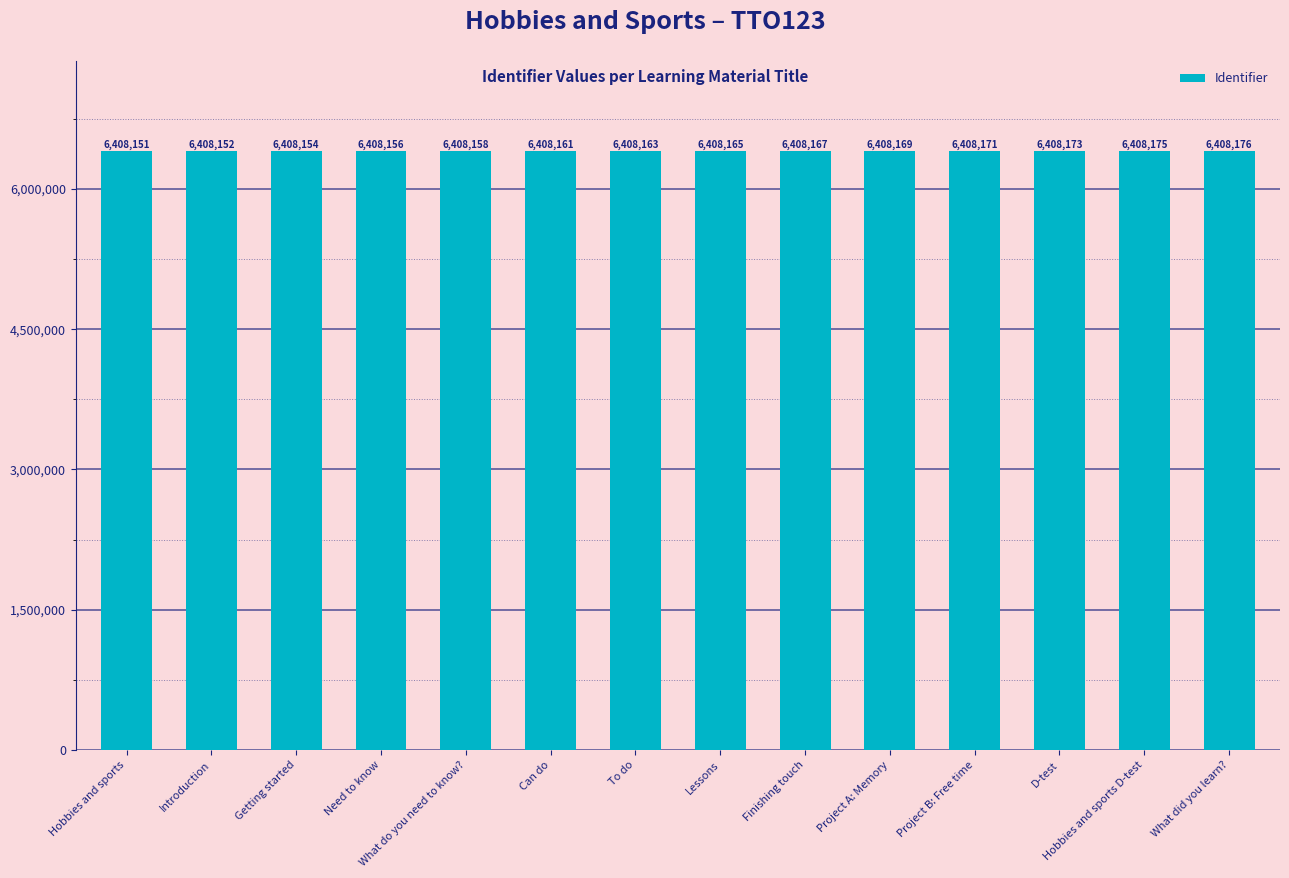

What is the sum of the values at Getting started and Finishing touch?

12816321